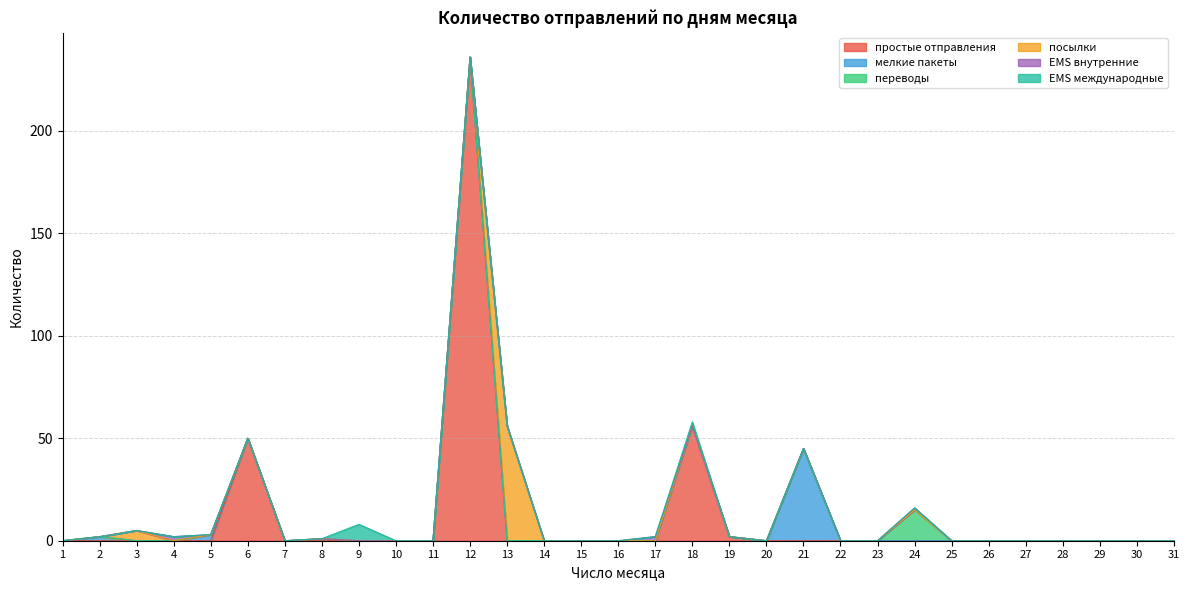

How many data points does each series have?

31